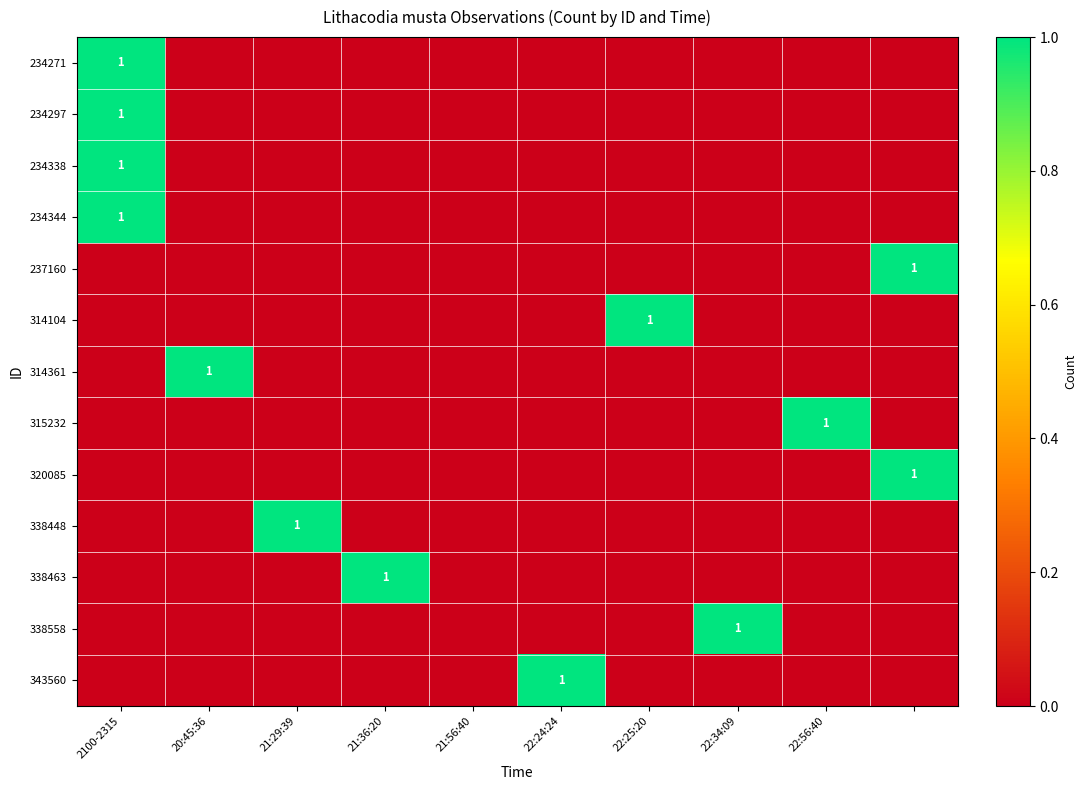

The 234344 series shows 1 at 2100-2315. True or false?

True